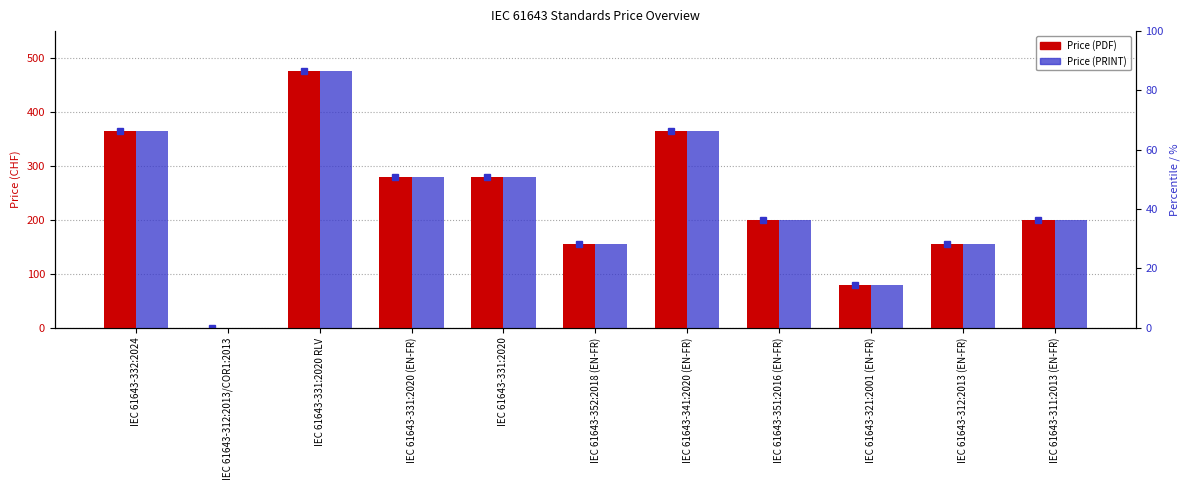

How many bars are there in each group?

2